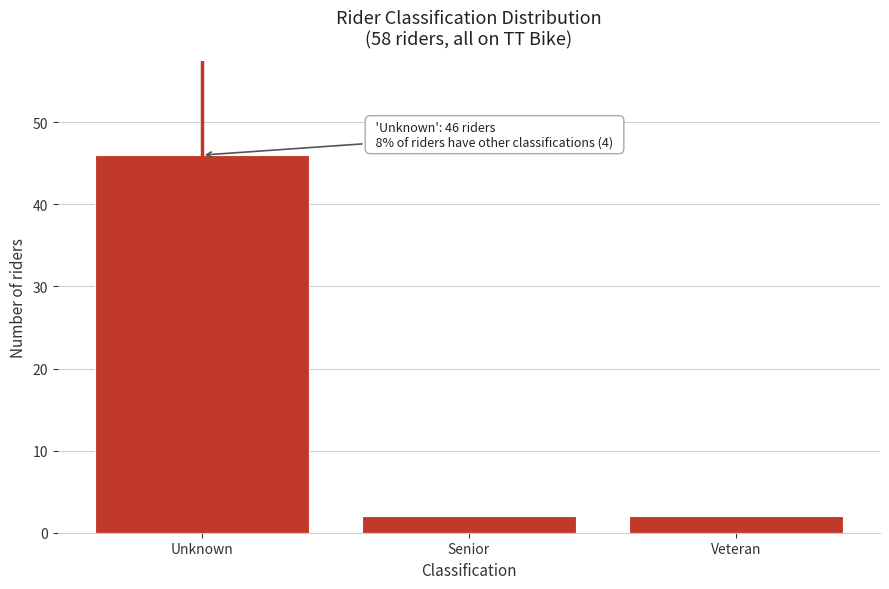

Reading left to right, list all the values displayed in this chart.

46	2	2